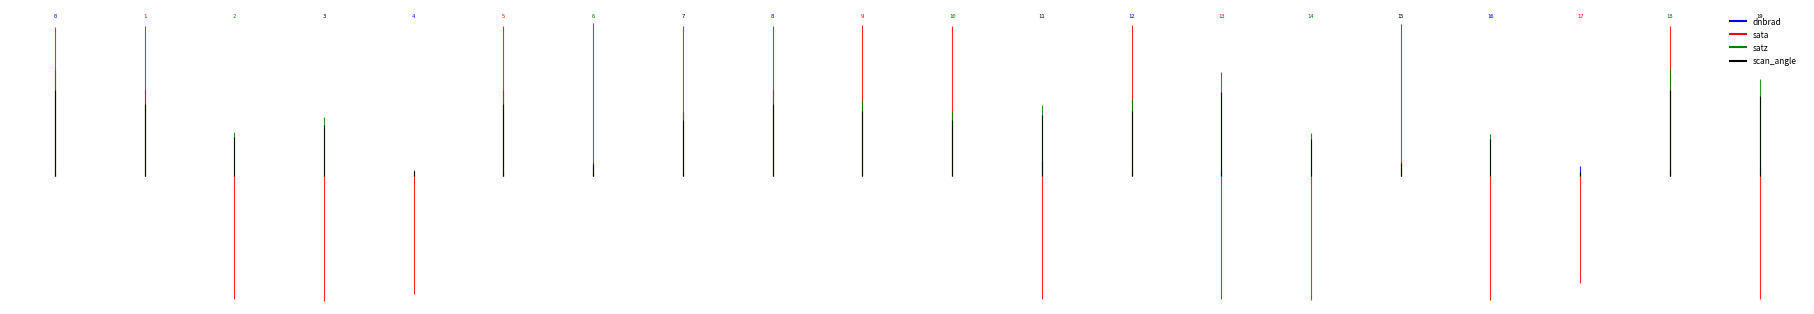

True or false: sata and scan_angle intersect in this chart.

True